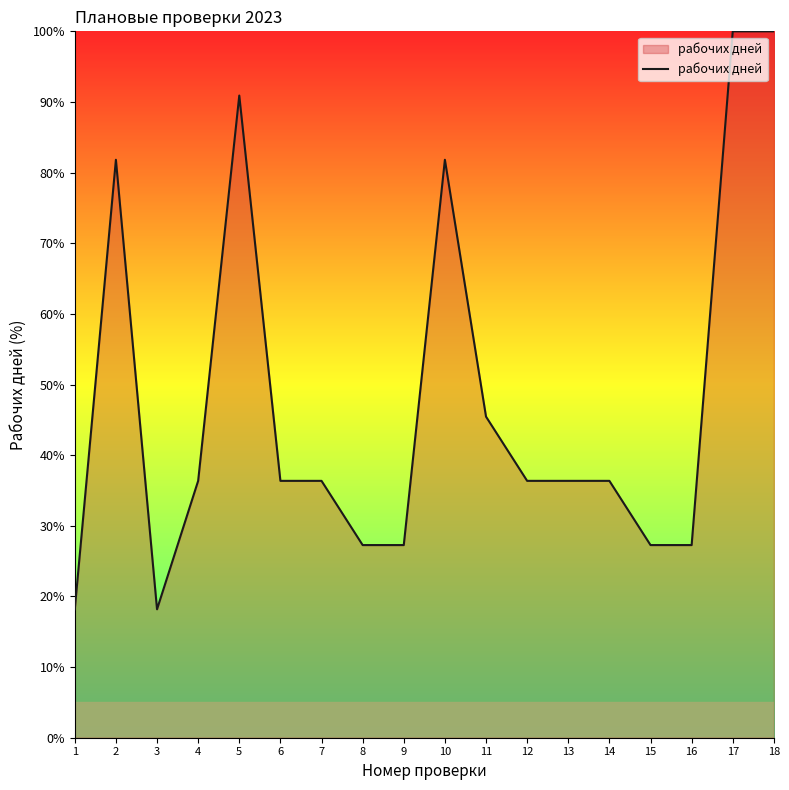

The value at 15 is 27.3. True or false?

True